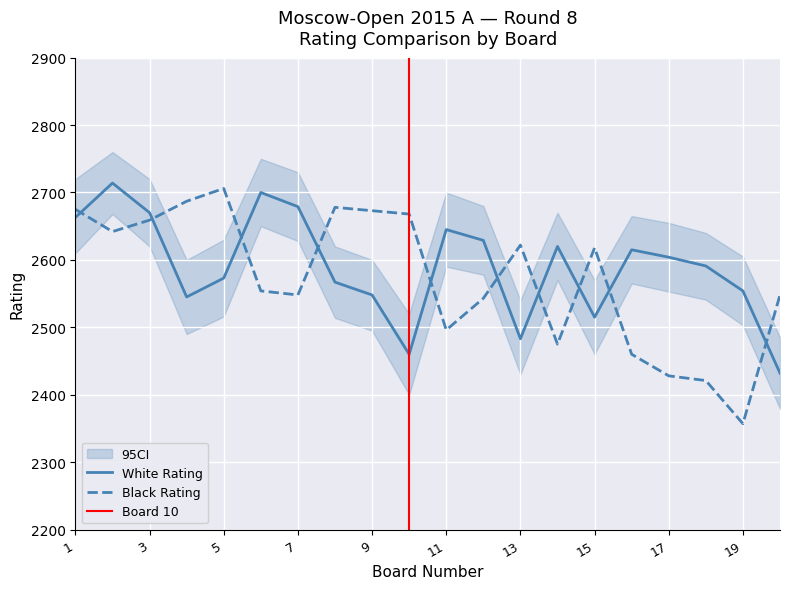

Reading right to left, transcribe all the data shown in this chart.

White Rating: 2432	2554	2591	2604	2615	2515	2620	2483	2629	2645	2460	2548	2567	2679	2700	2573	2545	2670	2714	2663
Black Rating: 2548	2357	2421	2428	2460	2618	2475	2622	2543	2496	2668	2673	2678	2548	2554	2706	2687	2659	2642	2675